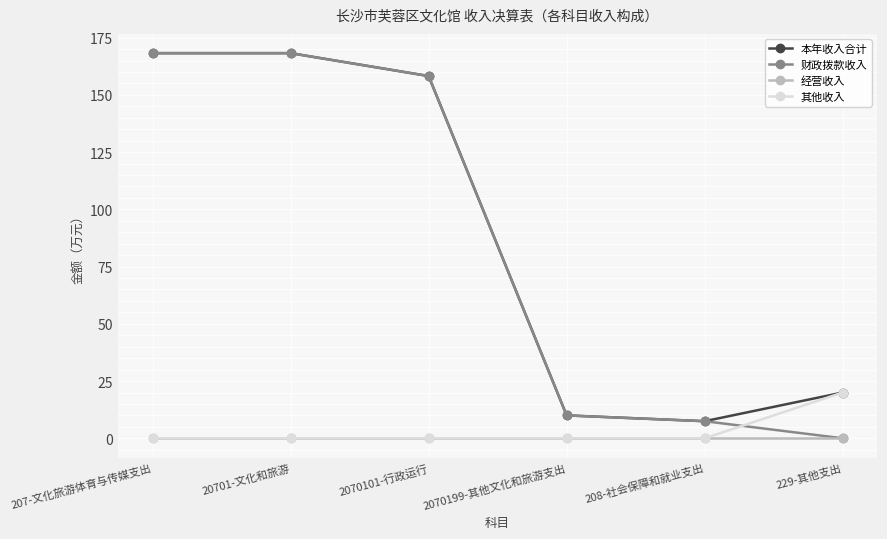

True or false: 经营收入 and 本年收入合计 intersect in this chart.

False